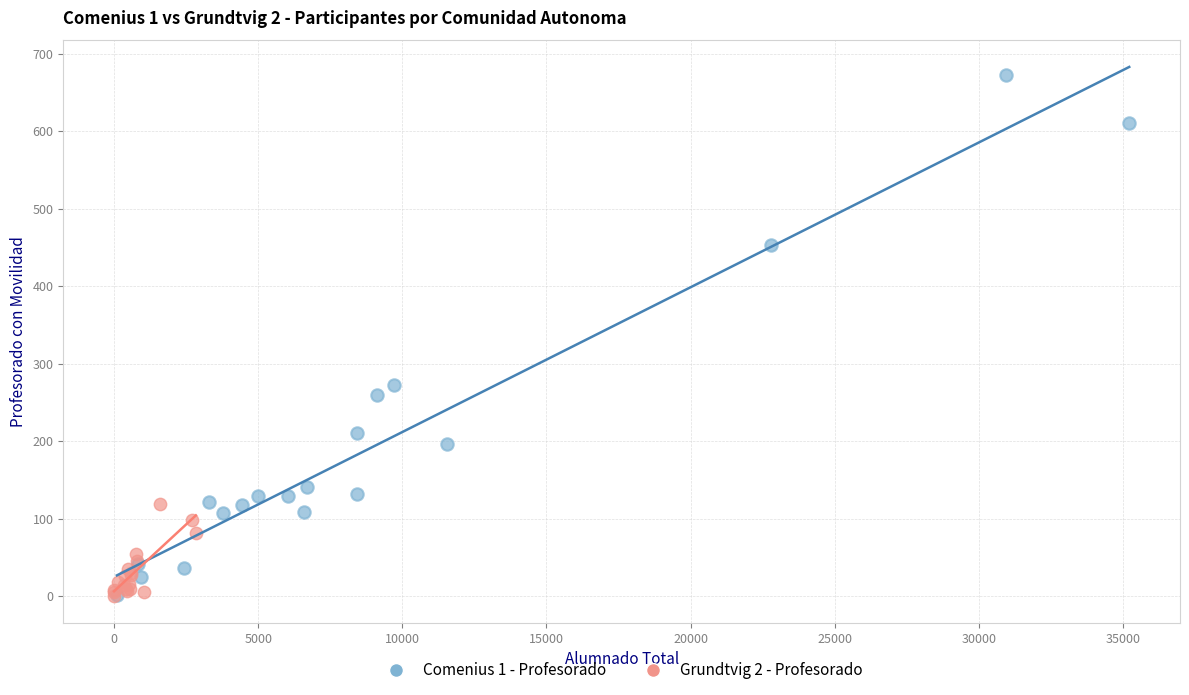

What are all the series names shown in the legend?

Comenius 1 - Profesorado, Grundtvig 2 - Profesorado